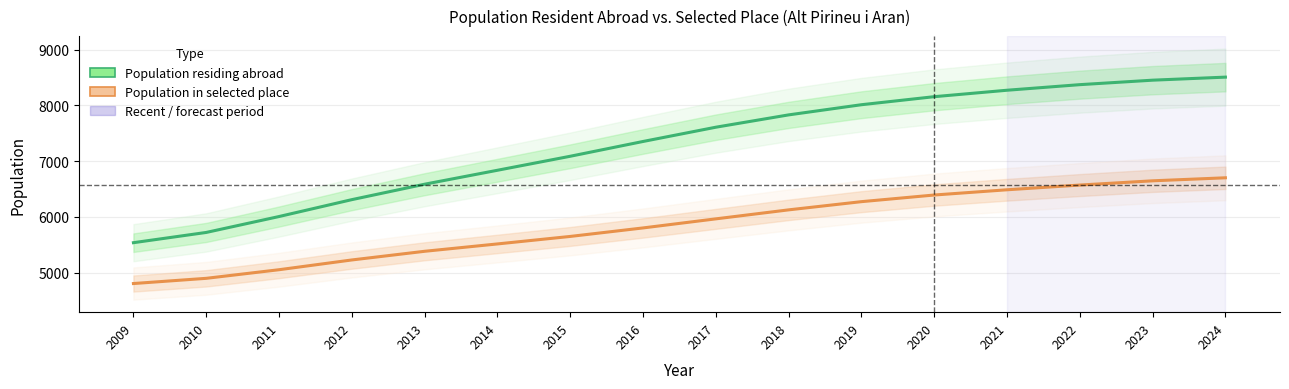

At how many categories does at least one series exceed 7127?

9